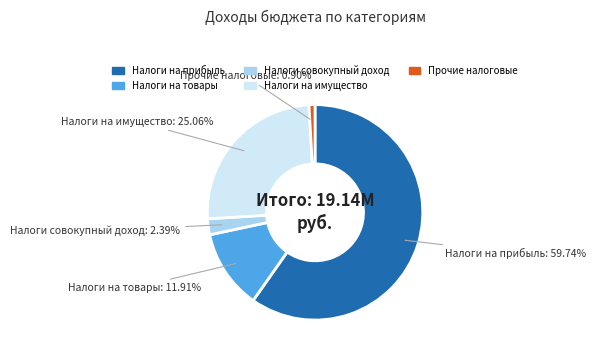

Does any single category account for the majority?

Yes